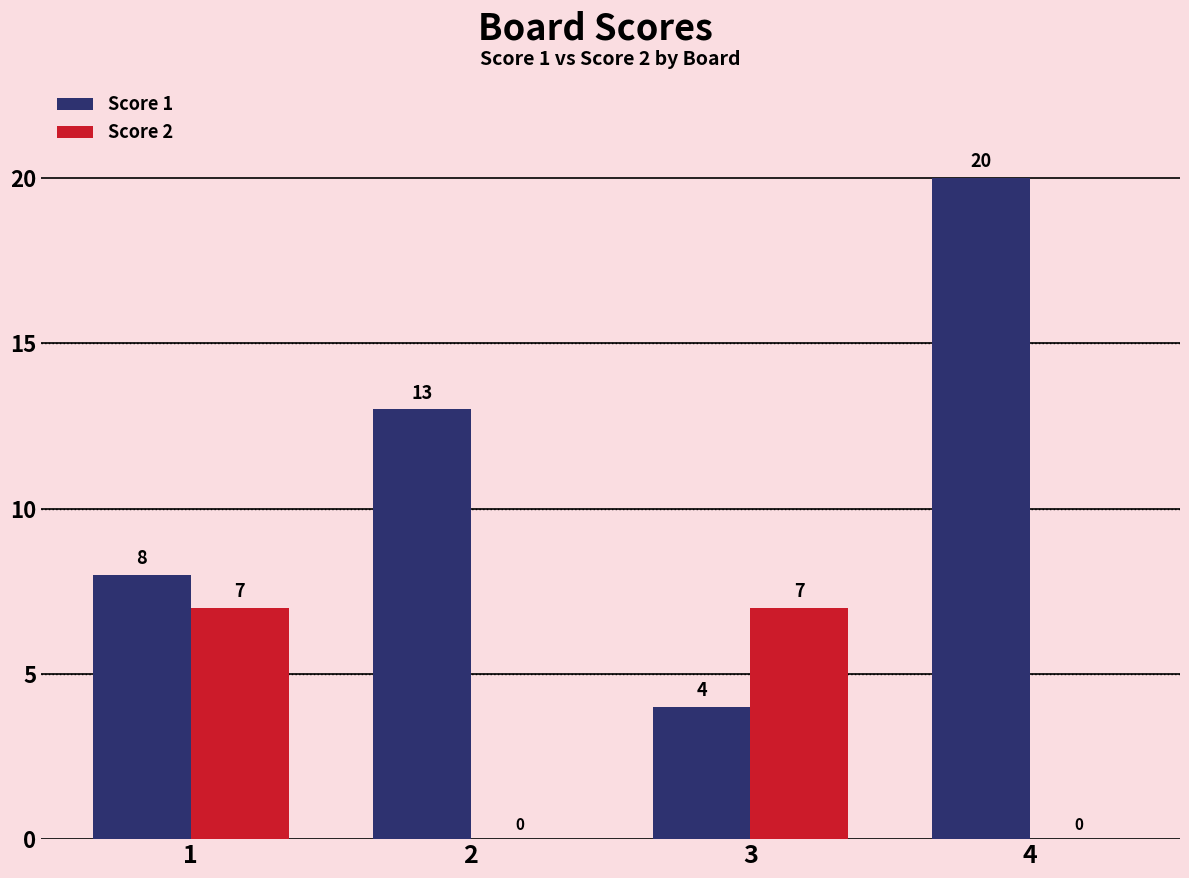

Which series changed the most between 1 and 2?

Score 2